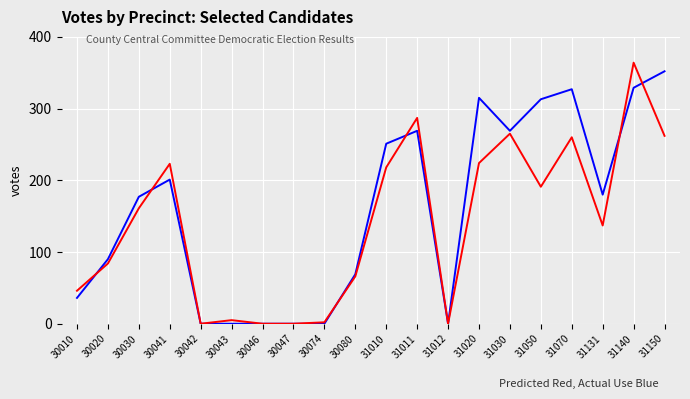

Does the chart display data point markers on the line(s)?

No